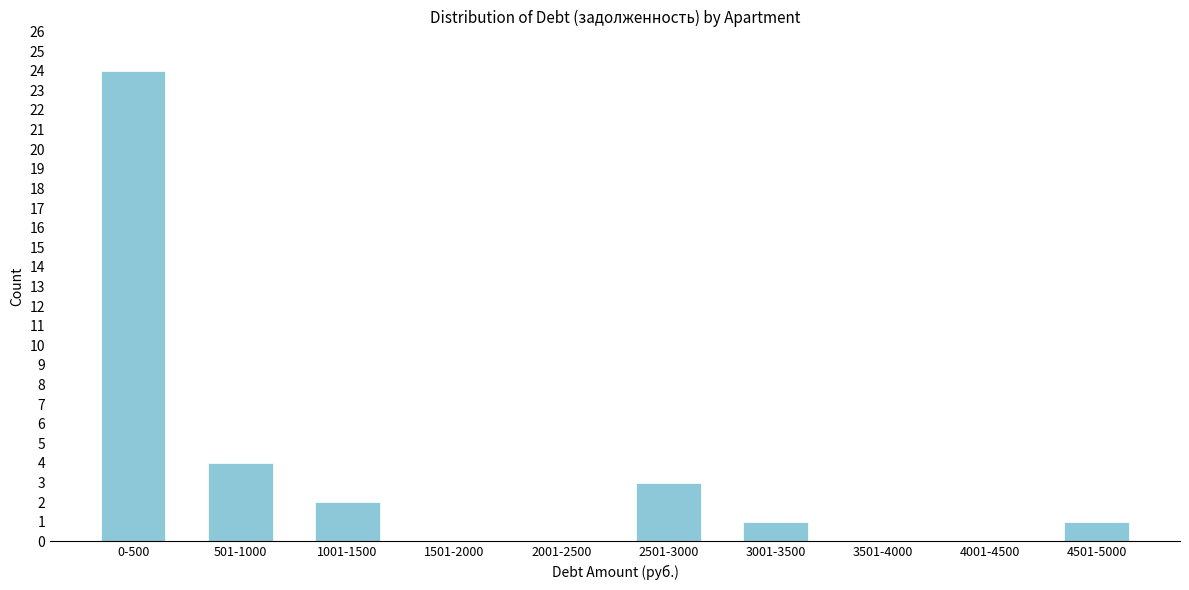

Reading left to right, extract all data points from this chart.

0-500=24	501-1000=4	1001-1500=2	1501-2000=0	2001-2500=0	2501-3000=3	3001-3500=1	3501-4000=0	4001-4500=0	4501-5000=1